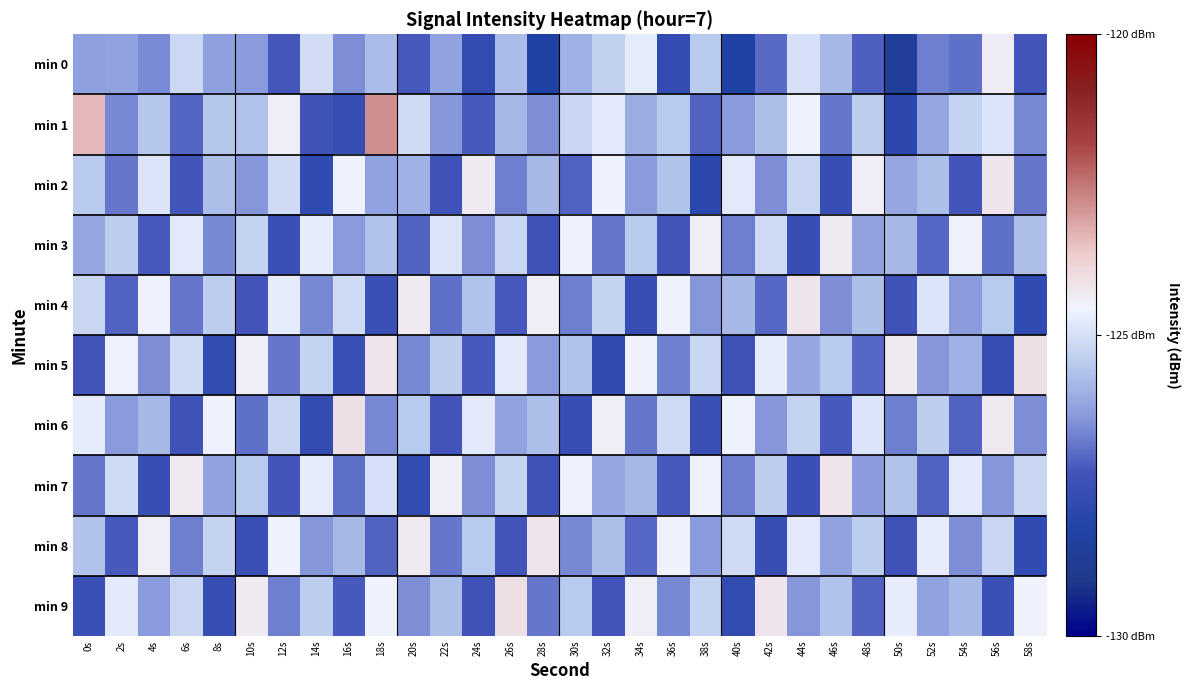

How many series are shown in this chart?

10